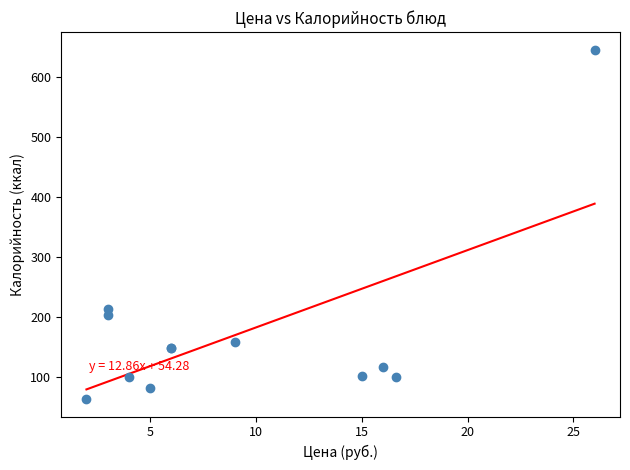

What Y value in the scatter plot is closest to 354?

214